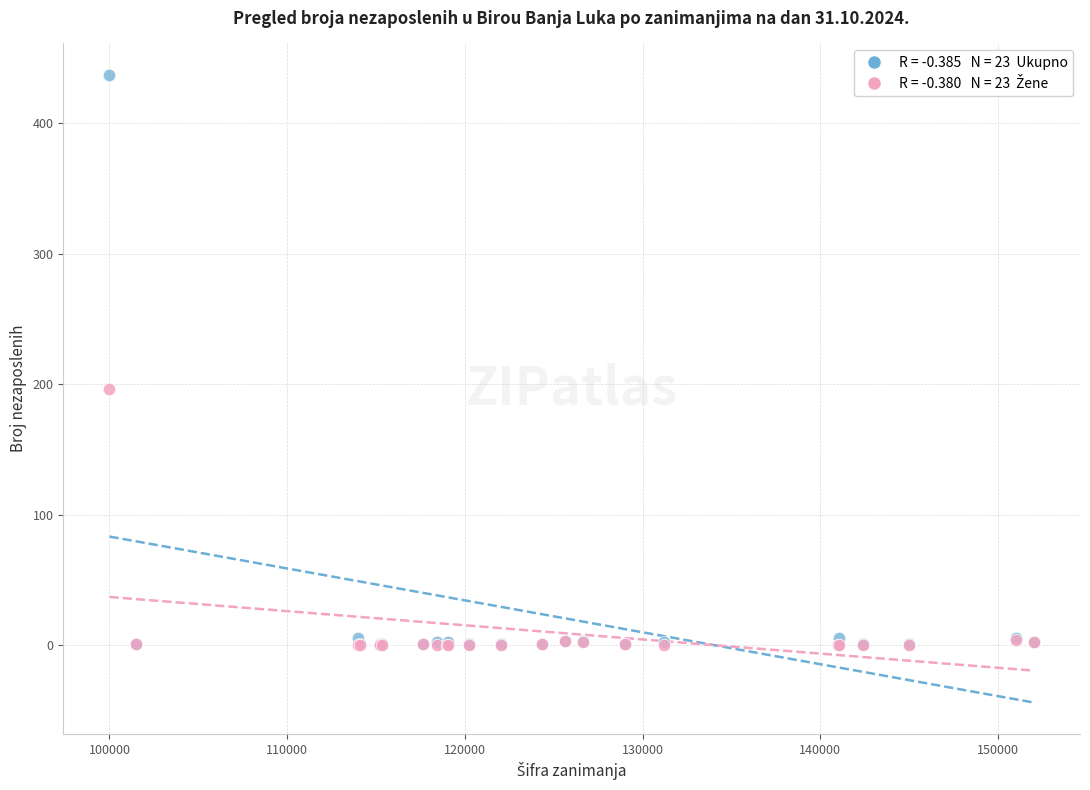

Across all series, what Y value is closest to 218?

196